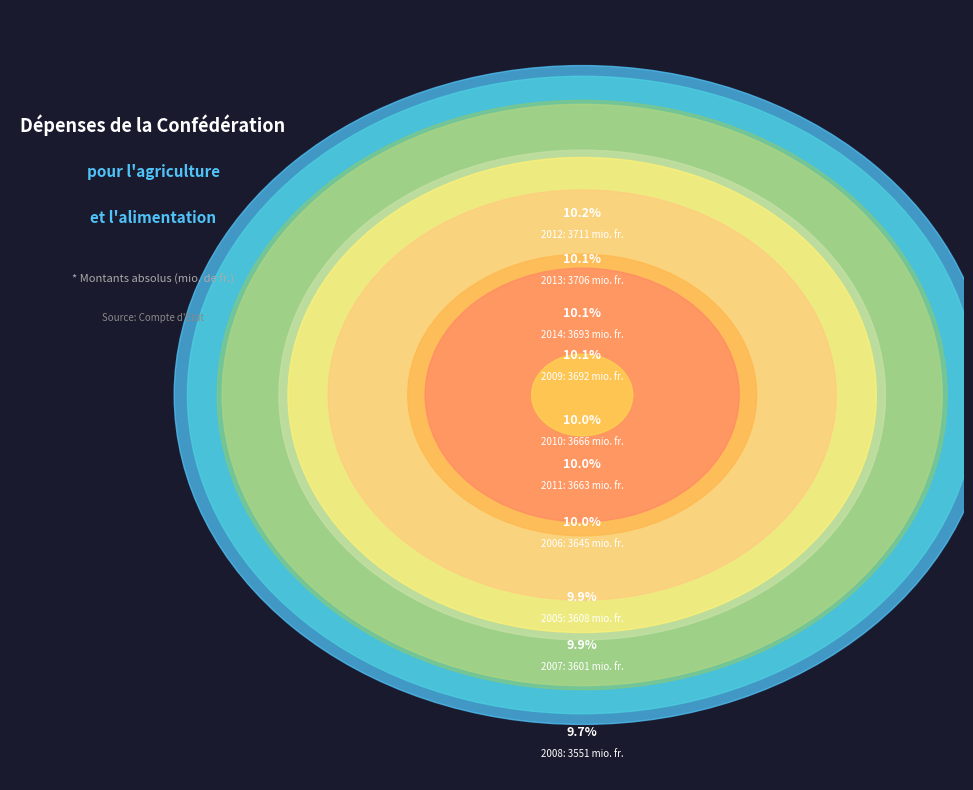

What portion of the pie excludes 2011?

90.0%